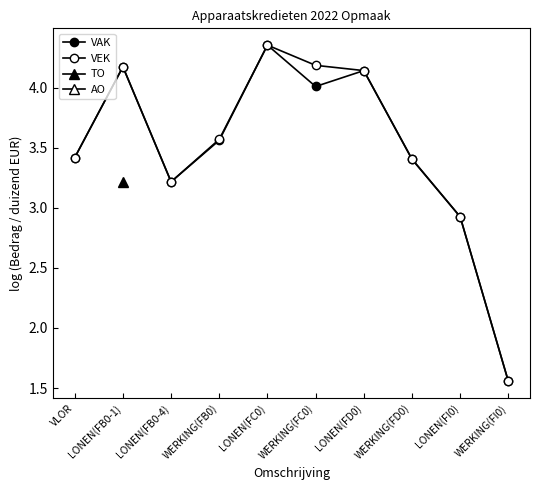

Which series has the largest range (max minus min)?

VAK